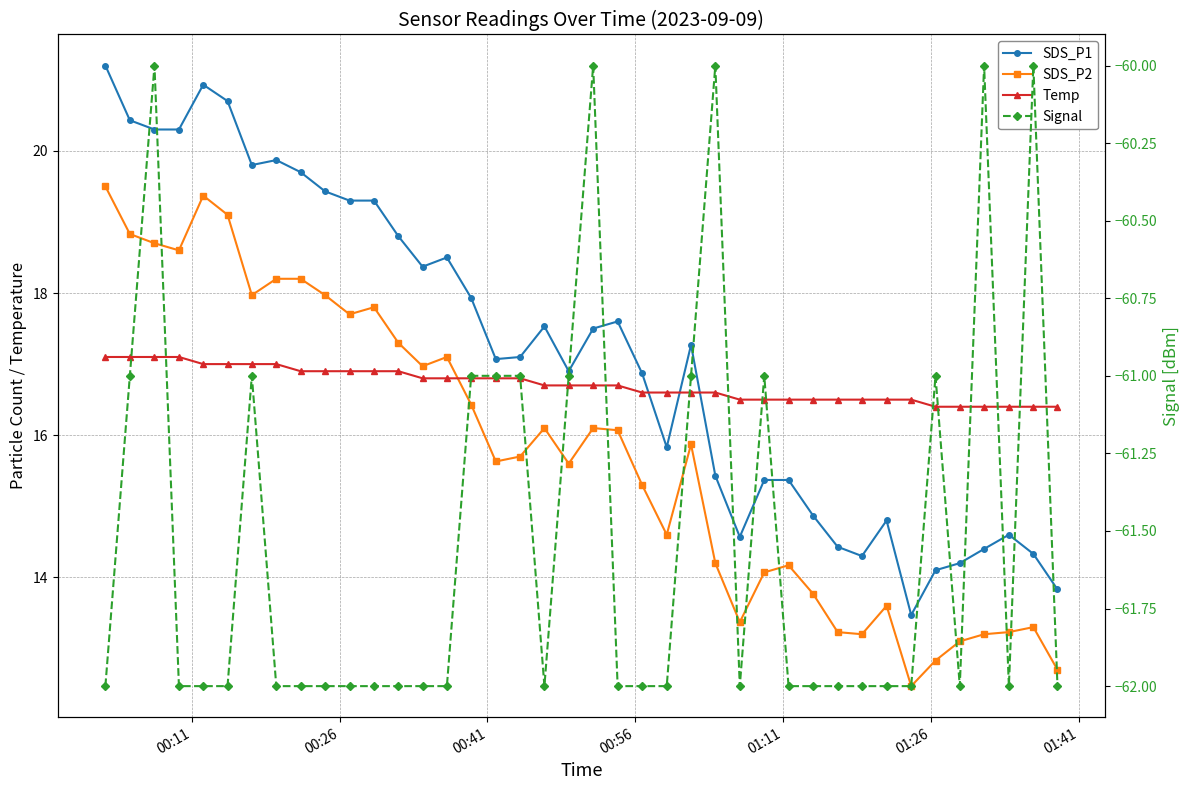

True or false: SDS_P1 has more than 0 interior local peaks.

True